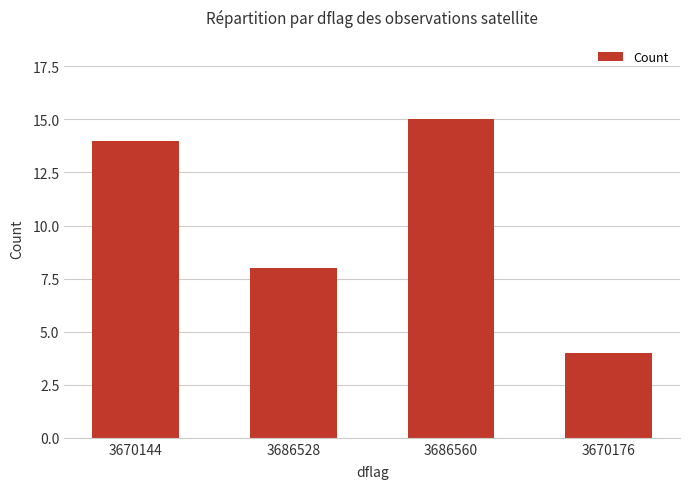

Which has a higher value, 3670176 or 3686528?

3686528